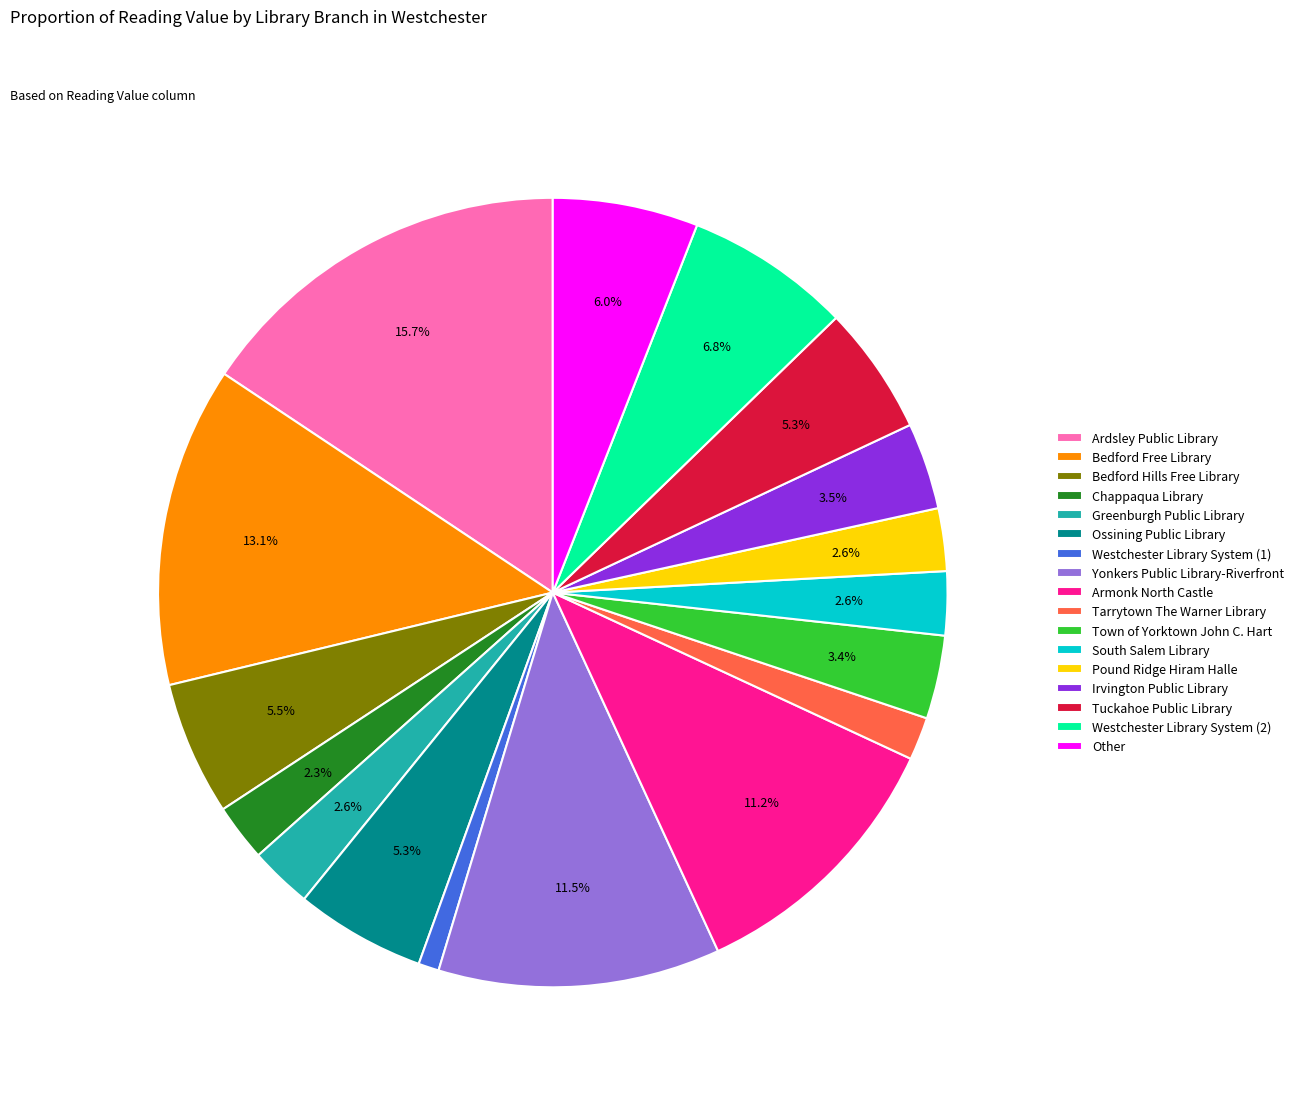

To the nearest percent, what is the average slice percentage?

6%